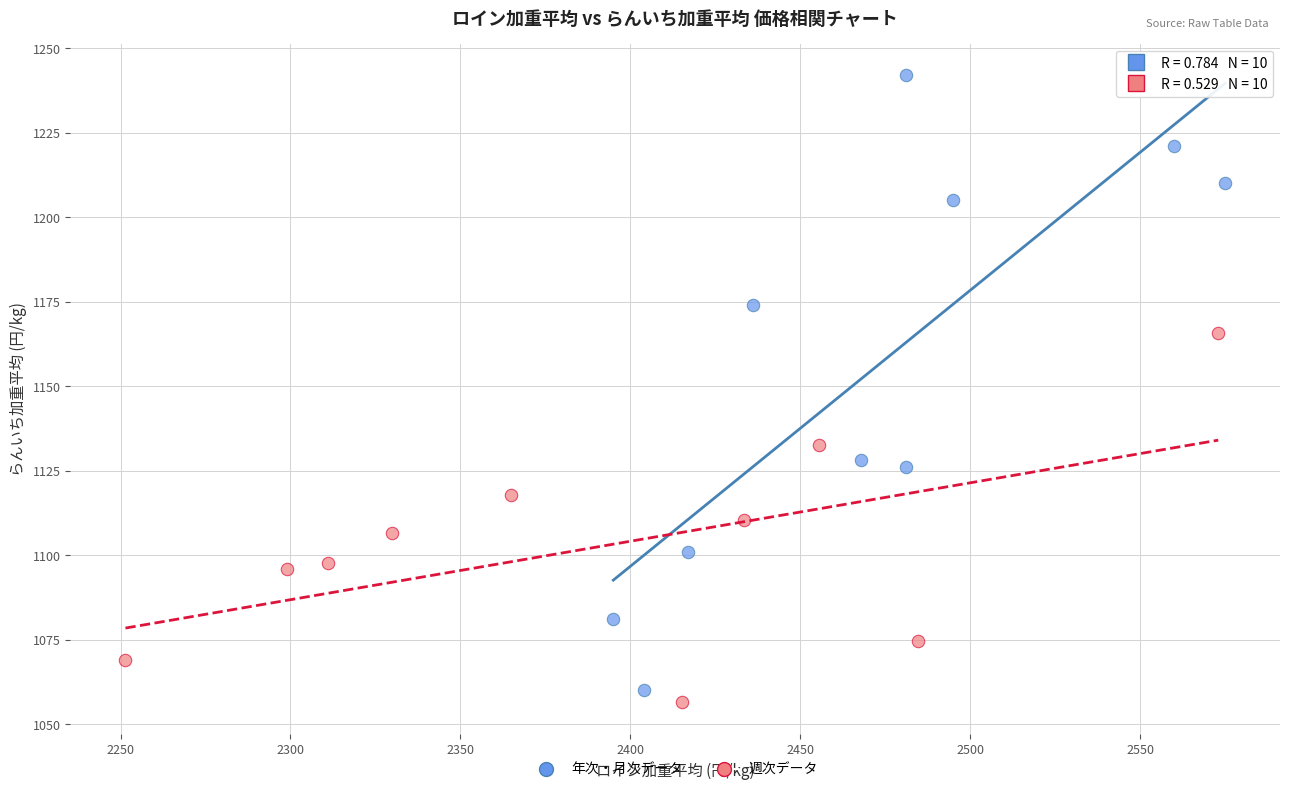

Which series reaches the maximum Y coordinate?

年次・月次データ